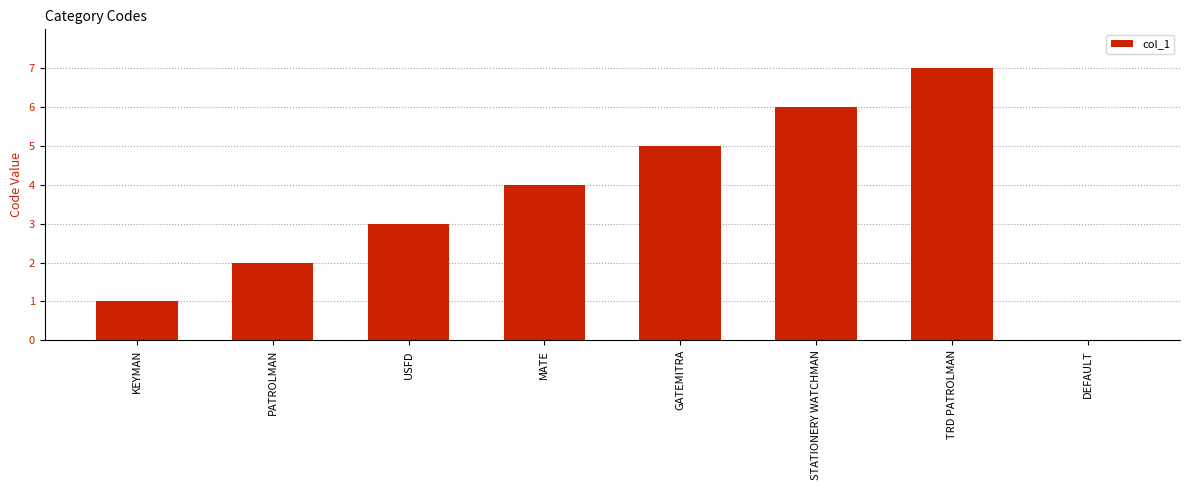

What is the sum of the values at KEYMAN and MATE?

5